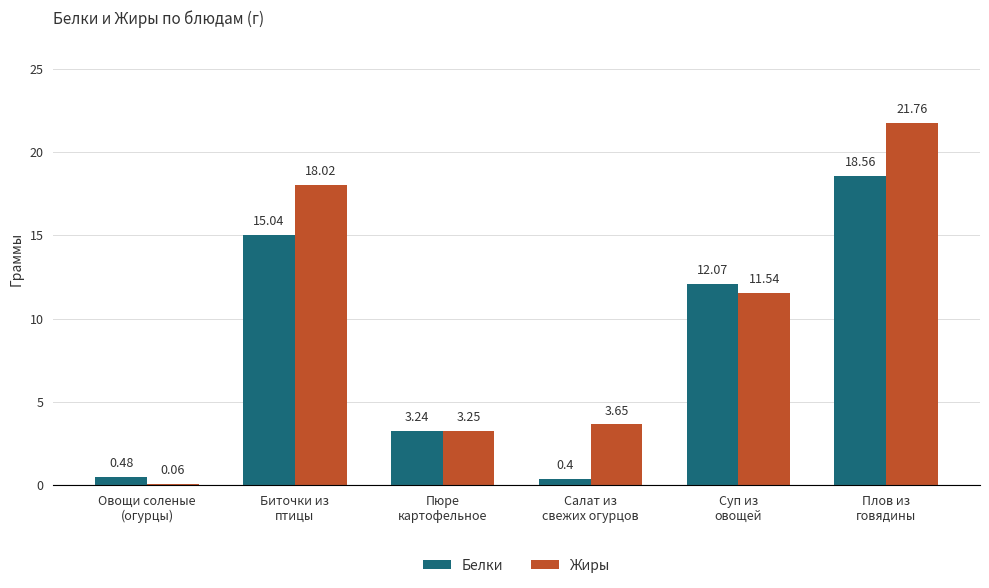

What are all the series names shown in the legend?

Белки, Жиры